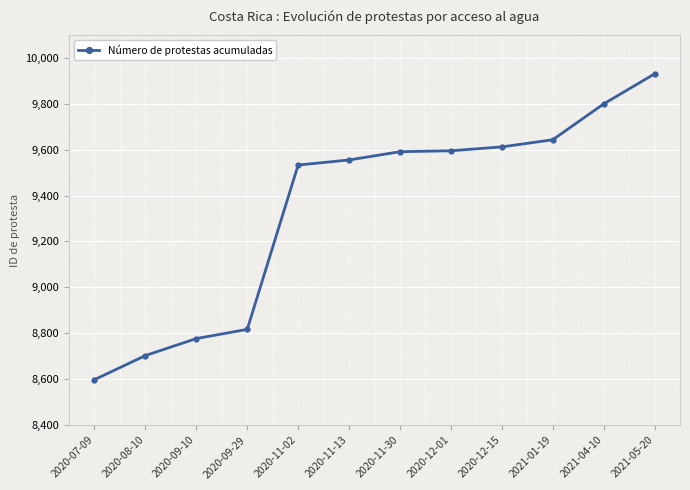

Where is the data nearest to the value 9264?

2020-11-02